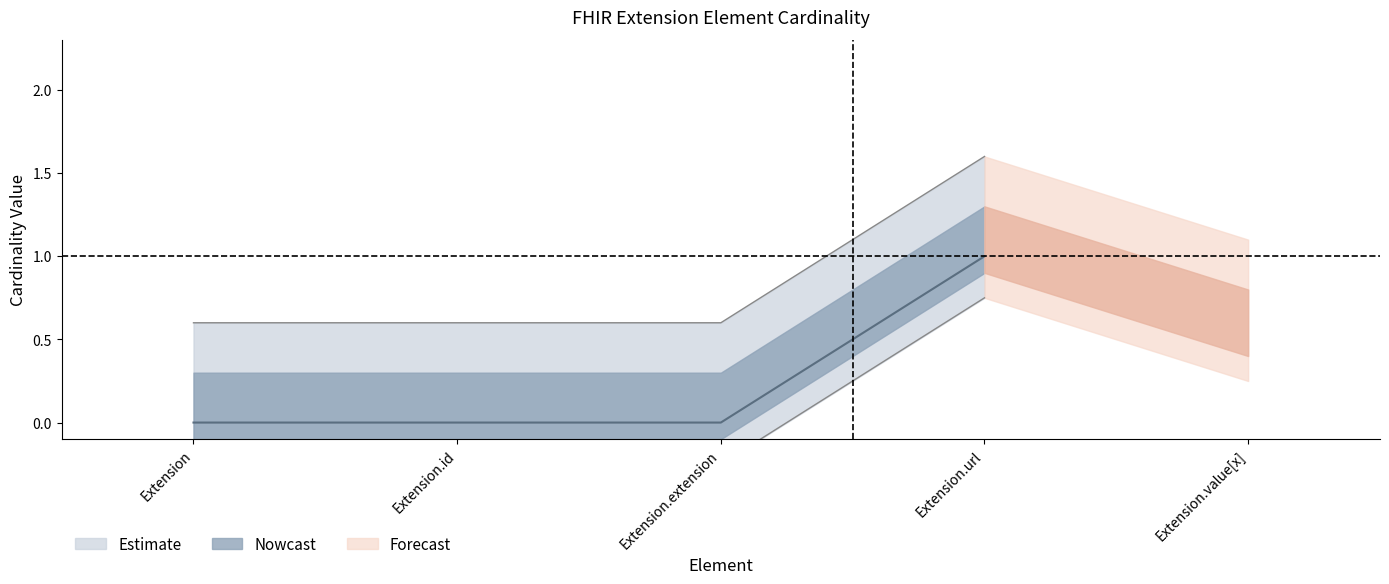

How many values in Min are above zero?

2